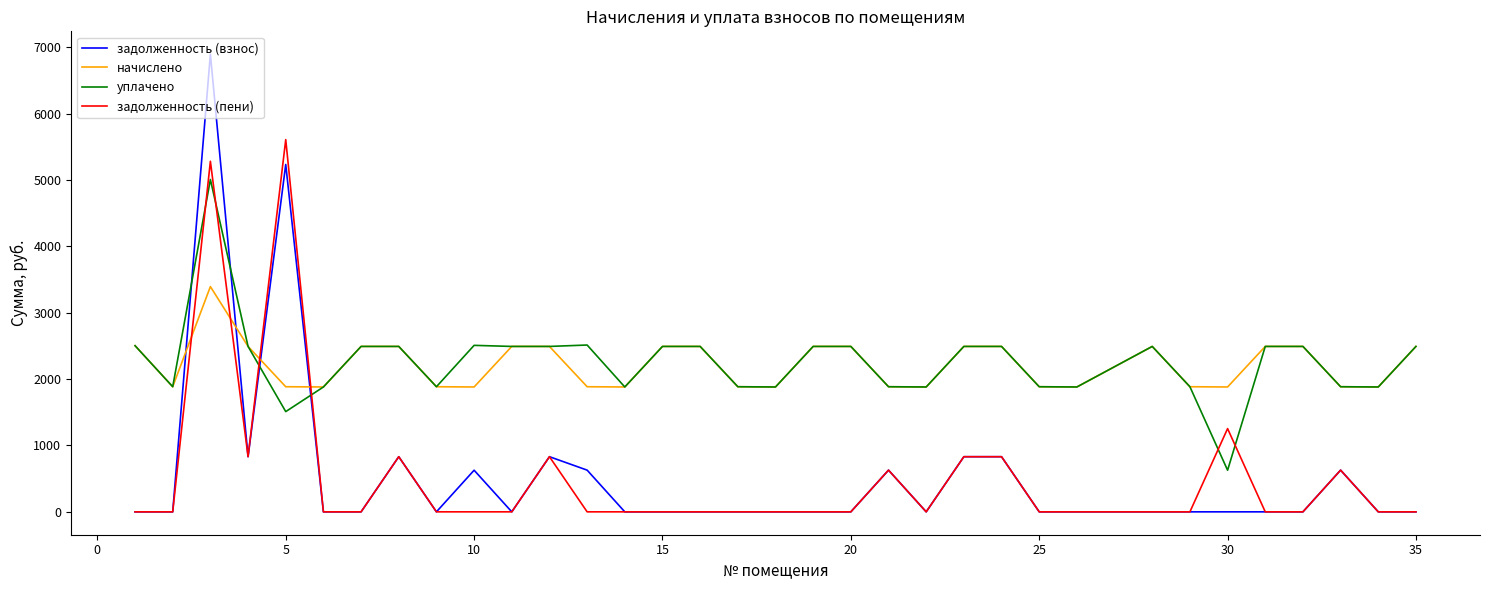

Rank the series by their maximum value, from highest to lowest.

задолженность (взнос), задолженность (пени), уплачено, начислено